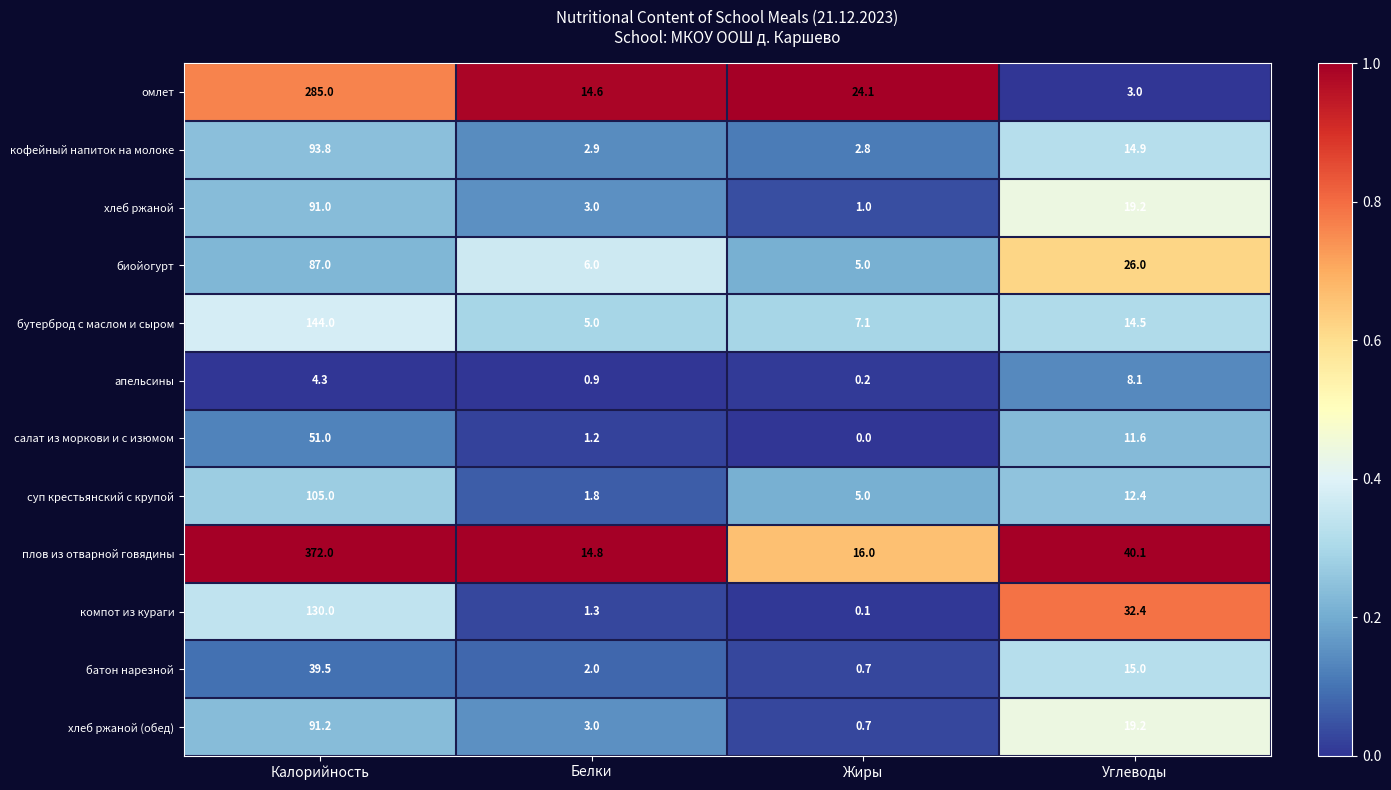

Read the суп крестьянский с крупой value at Белки.

1.8